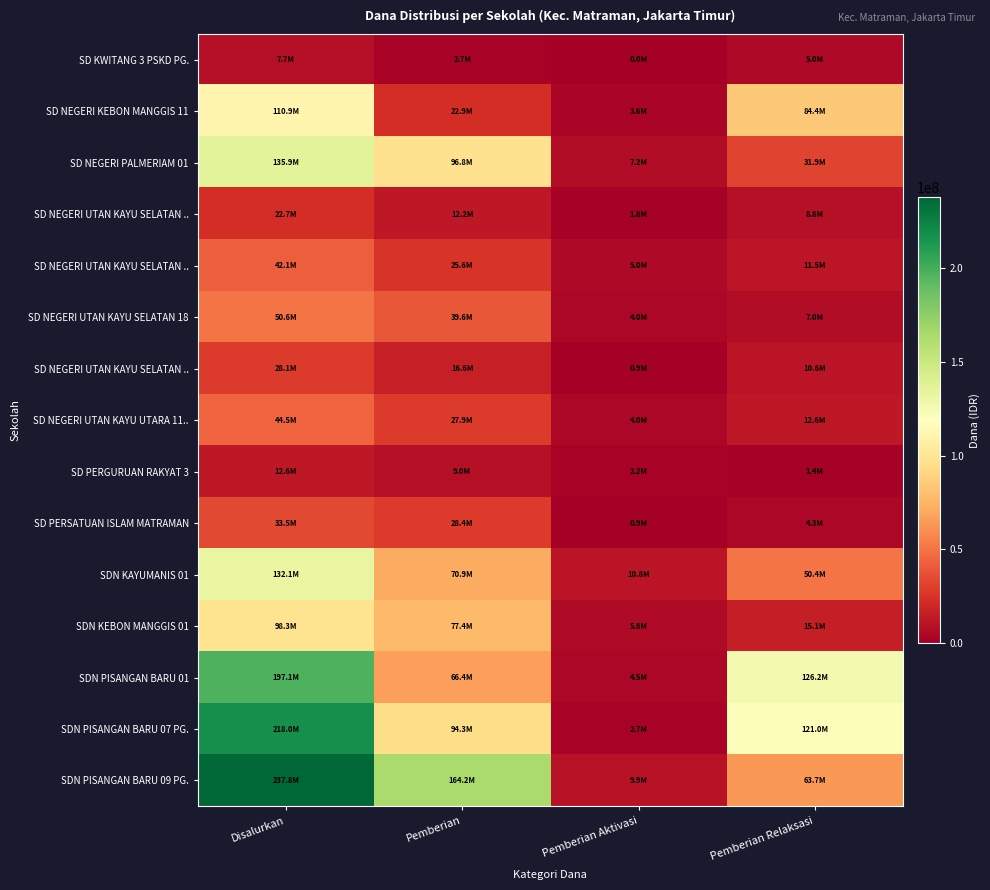

What is the total value across all series at Pemberian?

754875000